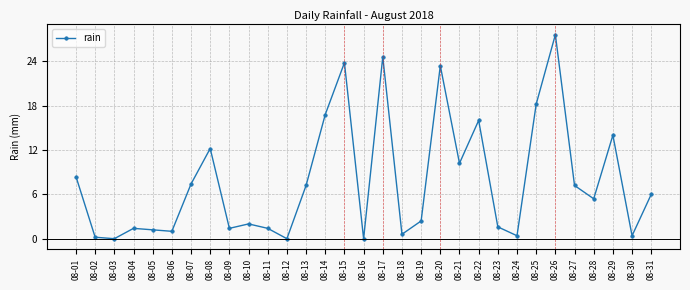

How many interior local valleys (lower than both neighbors) does the data have?

10